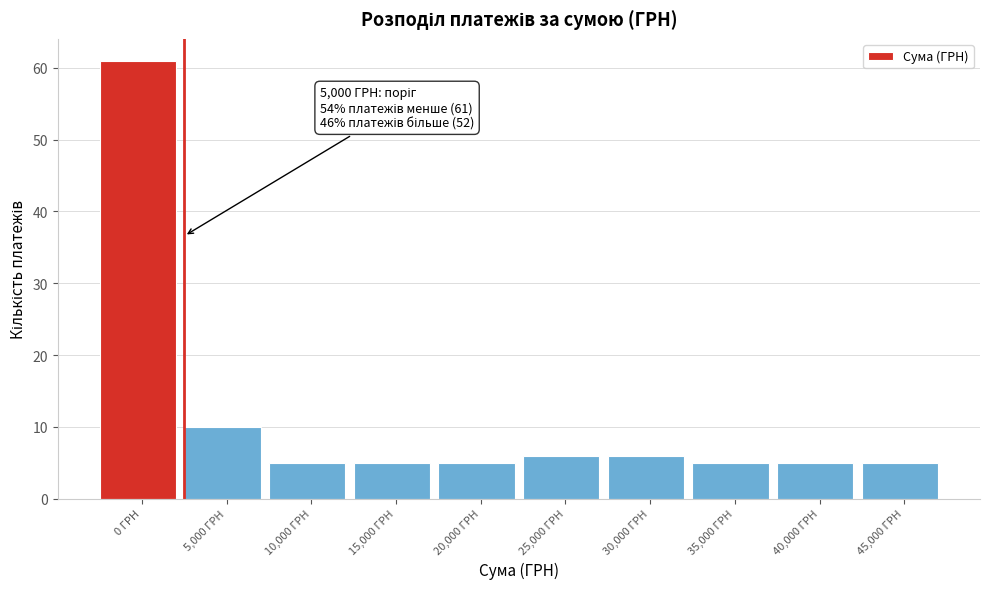

Reading right to left, transcribe all the data shown in this chart.

5	5	5	6	6	5	5	5	10	61